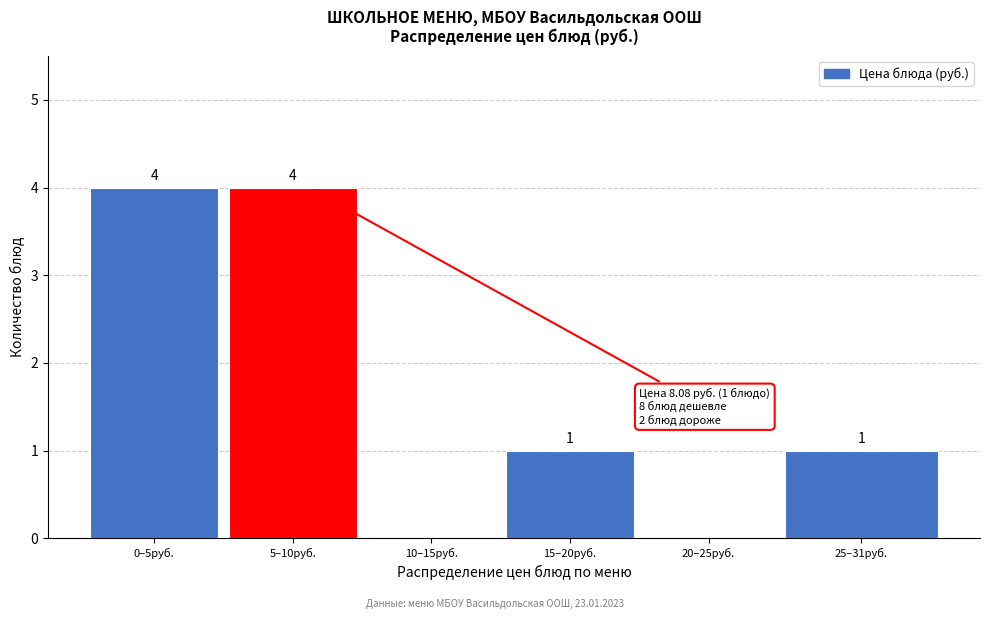

Reading left to right, transcribe all the data shown in this chart.

0–5руб.=4	5–10руб.=4	10–15руб.=0	15–20руб.=1	20–25руб.=0	25–31руб.=1